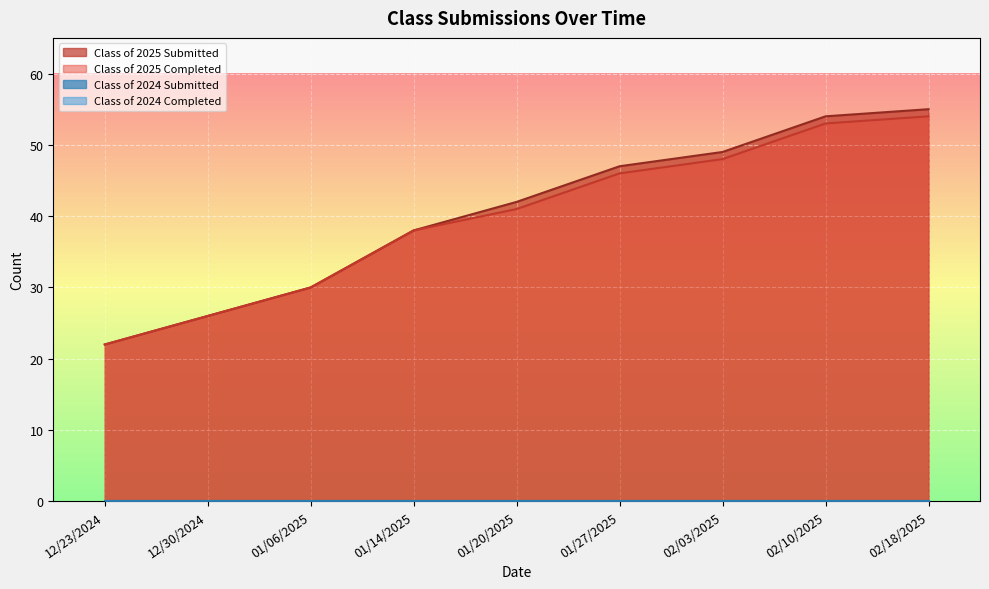

What is the difference between the highest and lowest values at 01/20/2025?

1